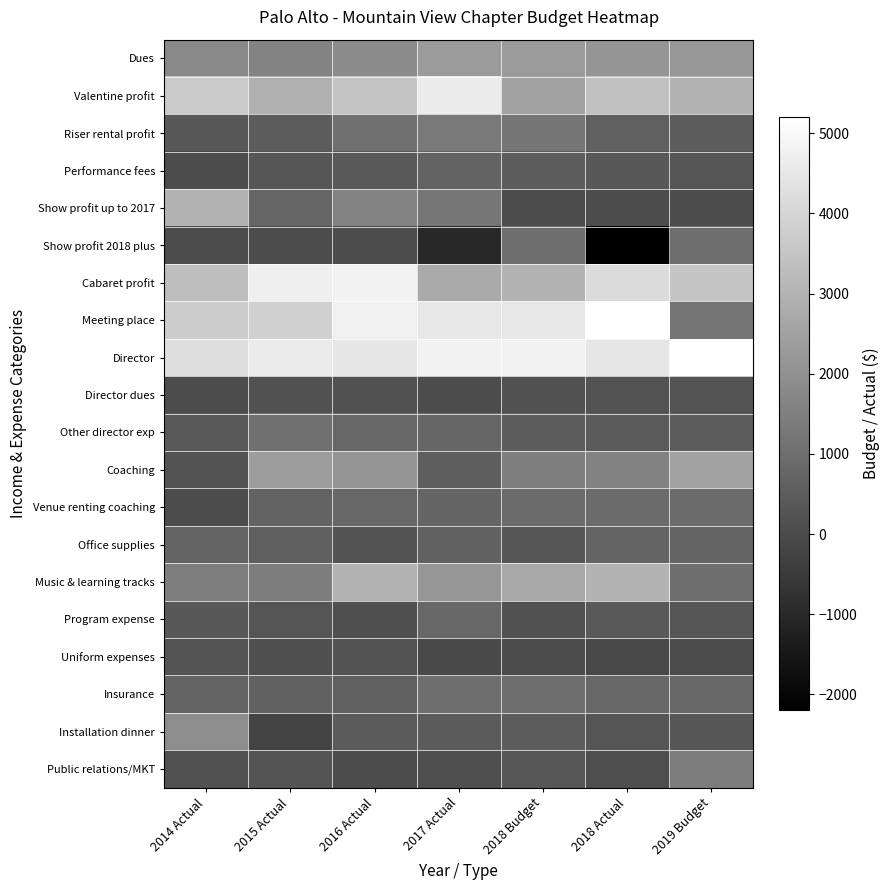

What is the total value across all series at 2017 Actual?

28260